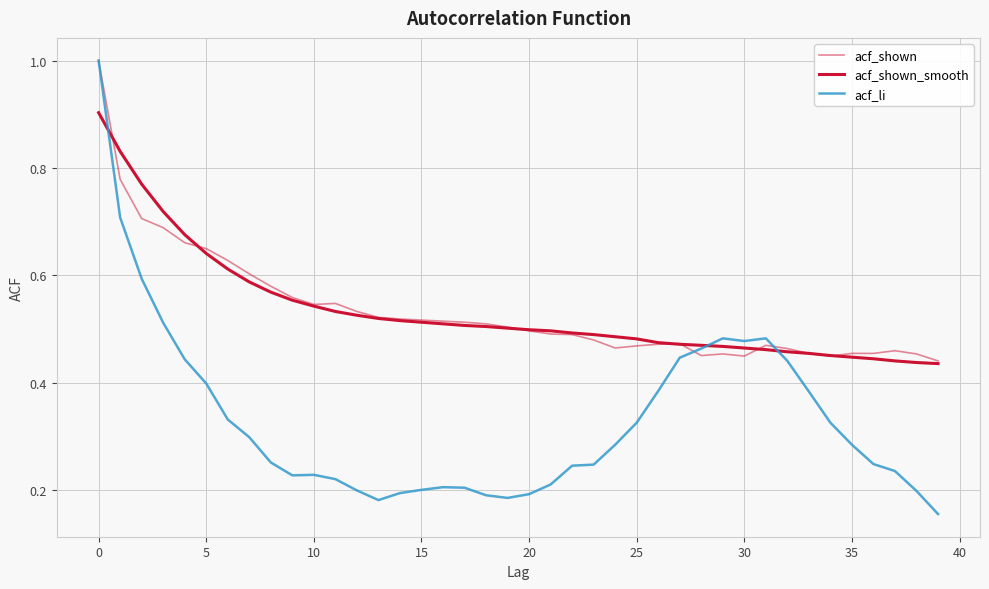

What is the value of the acf_shown point at the 23rd from the left?

0.5